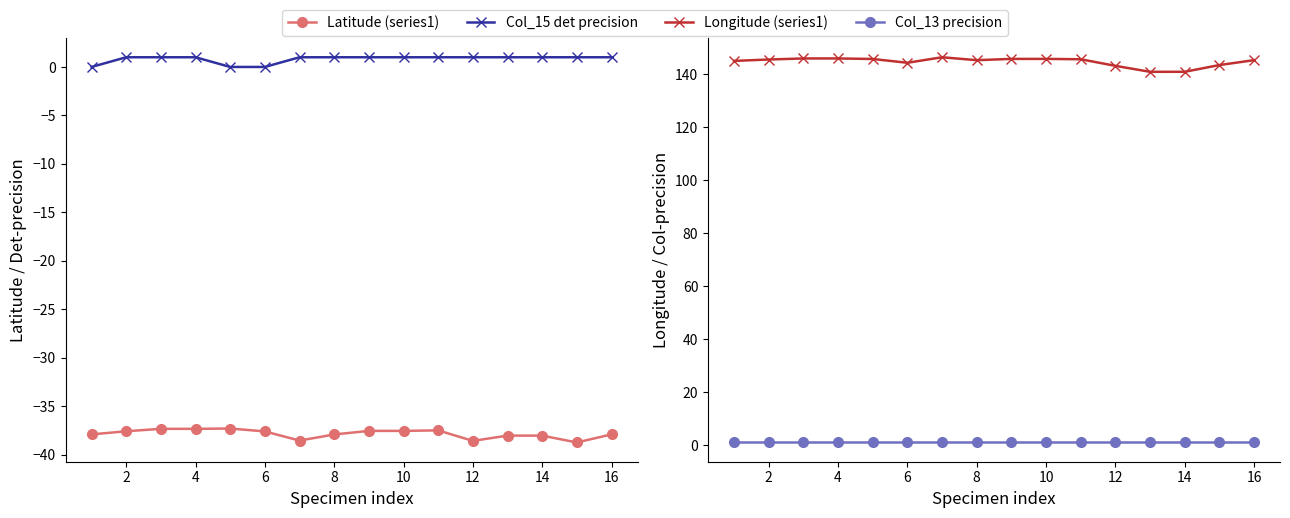

What are all the series names shown in the legend?

Latitude (series1), Col_15 det precision, Longitude (series1), Col_13 precision